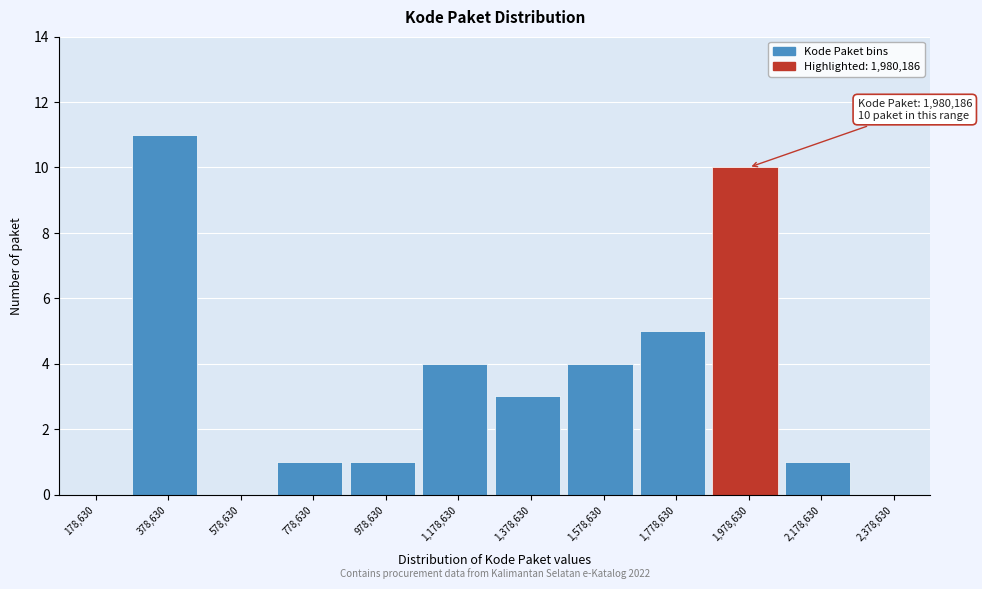

Reading left to right, transcribe all the data shown in this chart.

178,630=0	378,630=11	578,630=0	778,630=1	978,630=1	1,178,630=4	1,378,630=3	1,578,630=4	1,778,630=5	1,978,630=10	2,178,630=1	2,378,630=0